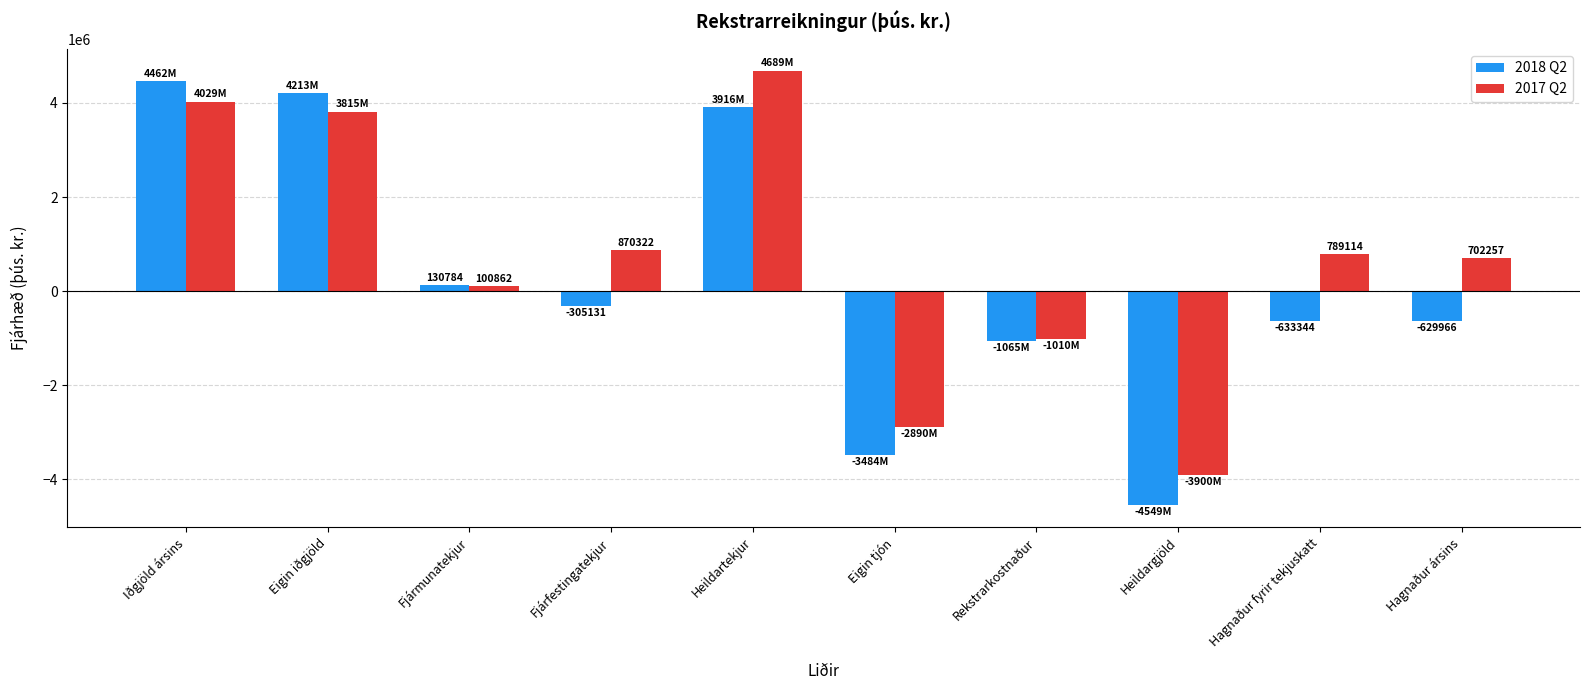

Which series changed the most between Fjármunatekjur and Heildartekjur?

2017 Q2